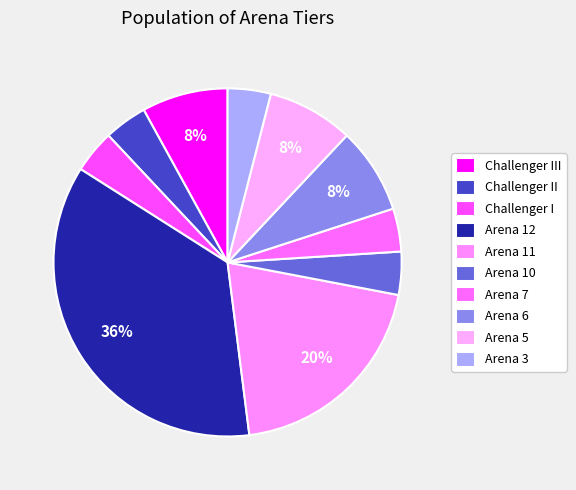

Combined, what portion of the pie is Arena 7 and Arena 10?

8.0%